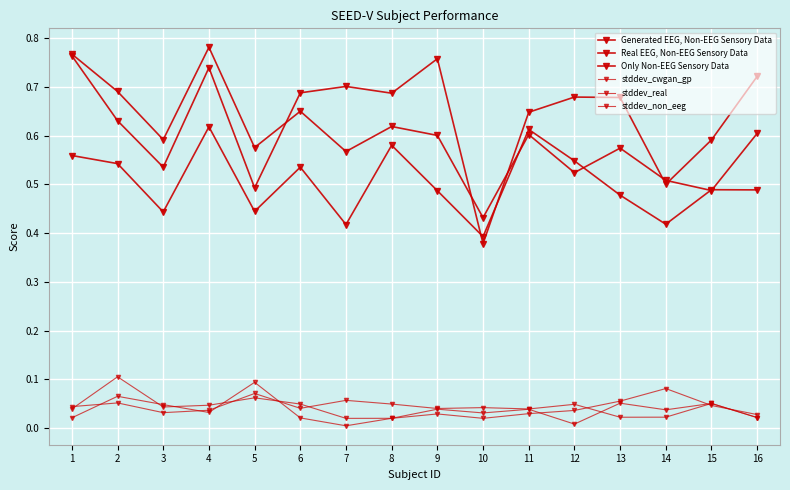

How many data points does each series have?

16